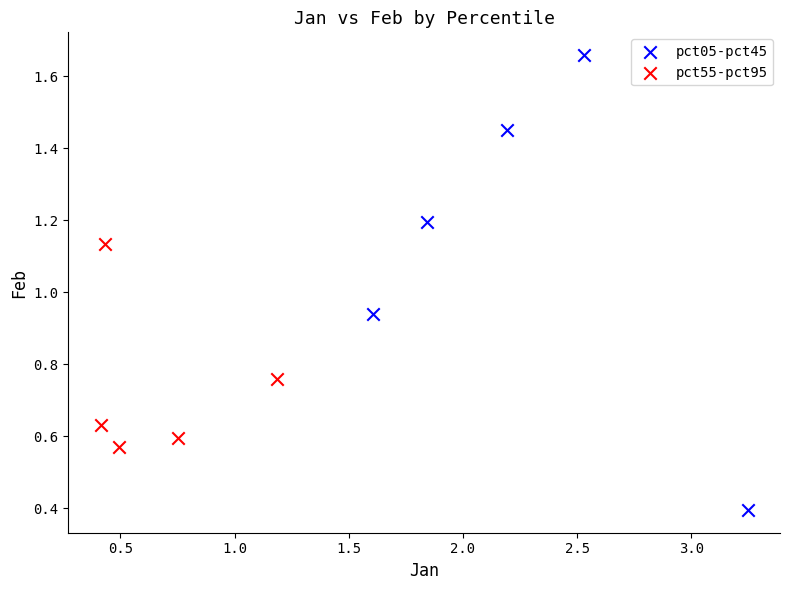

What are all the series names shown in the legend?

pct05-pct45, pct55-pct95